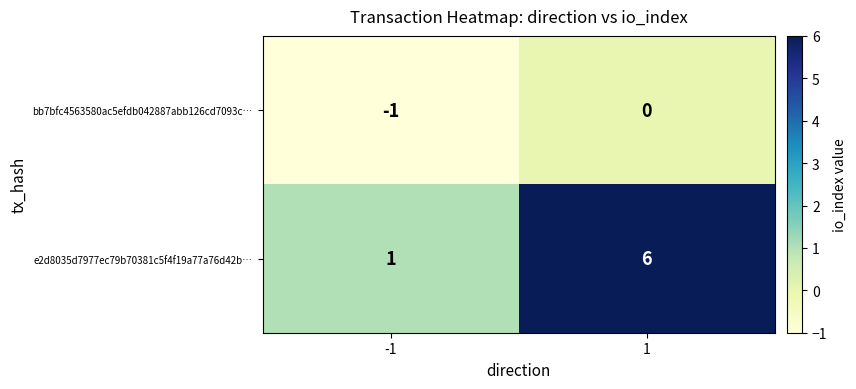

The e2d8035d7977ec79b70381c5f4f19a77a76d42b… series shows 9 at 1. True or false?

False